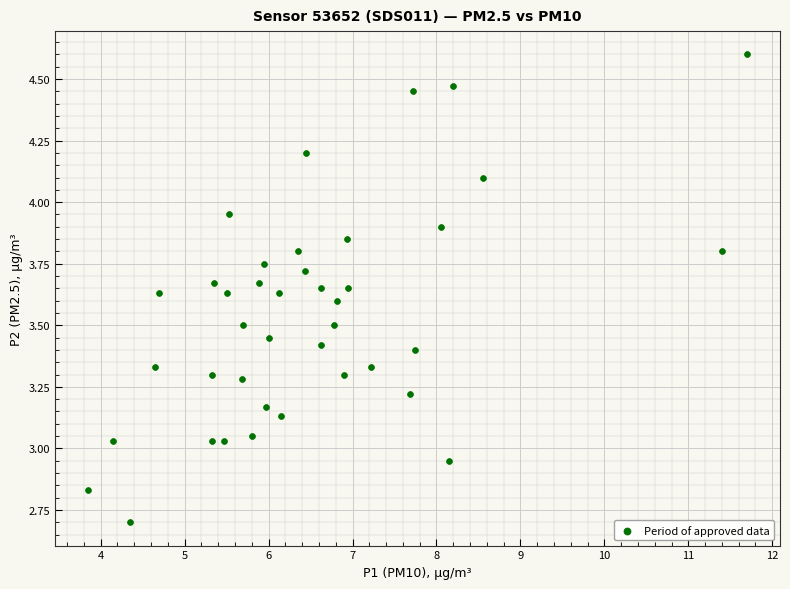

What is the range of X values (max minus min)?

7.8